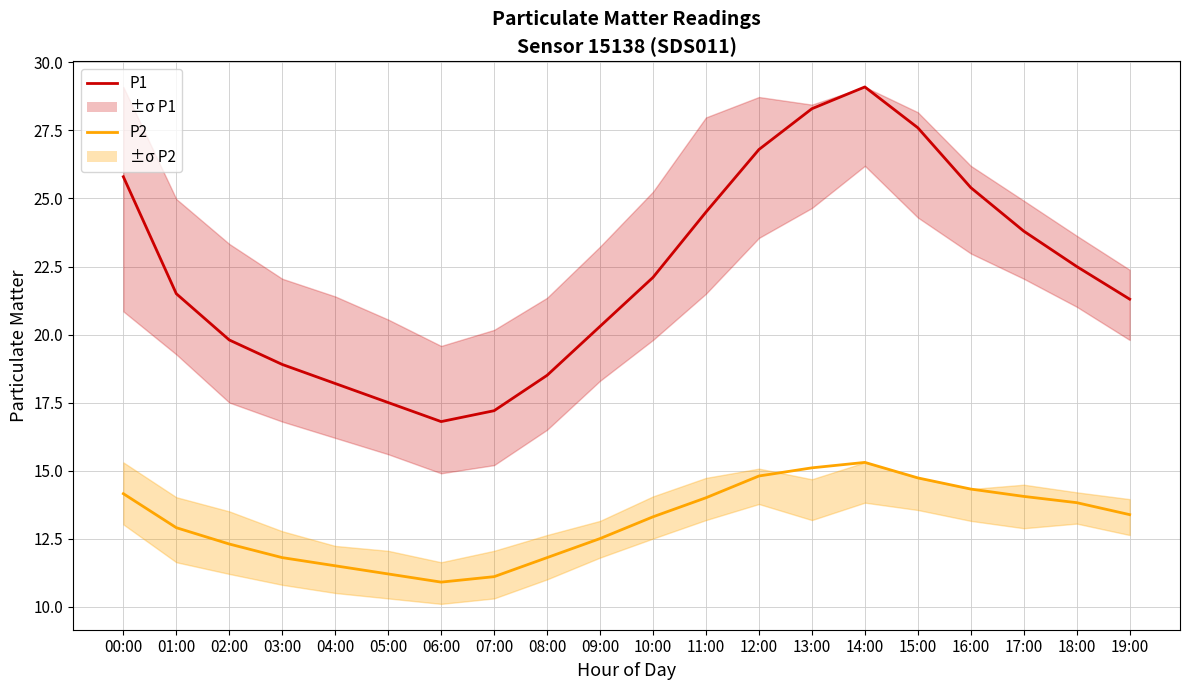

Which series has the widest spread of values?

P1